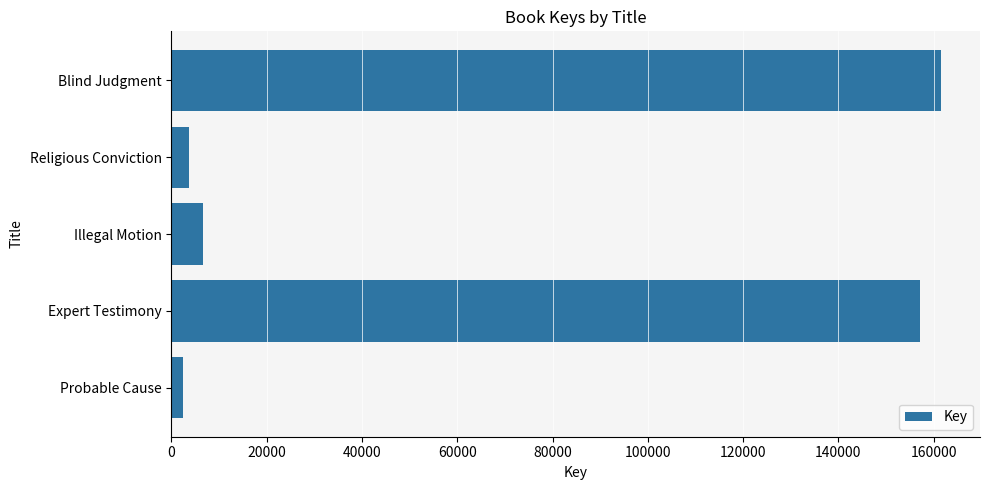

What is the sum of all values?

331568